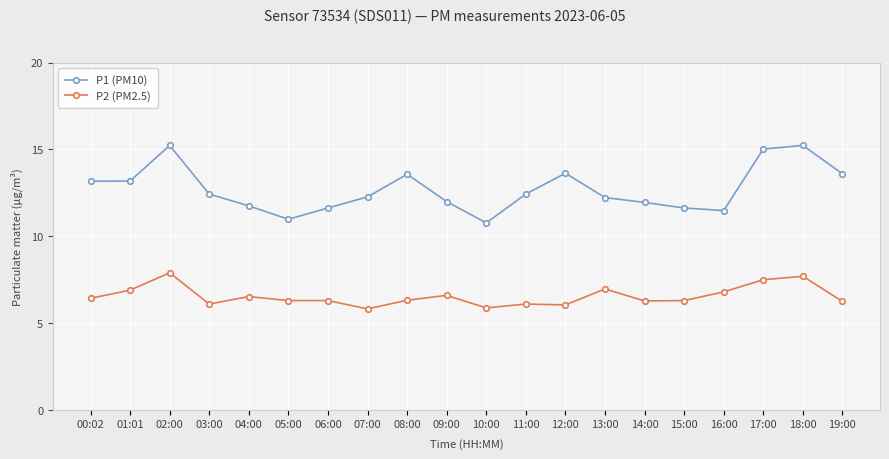

Rank the series at 18:00 from highest to lowest value.

P1 (PM10), P2 (PM2.5)